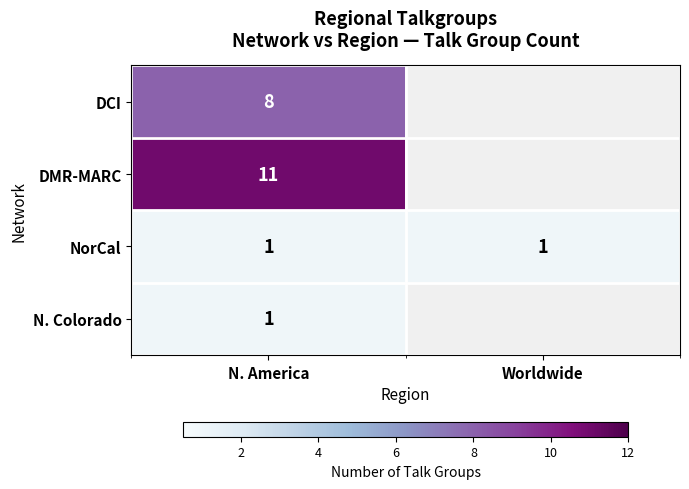

How many categories are shown in the chart?

2